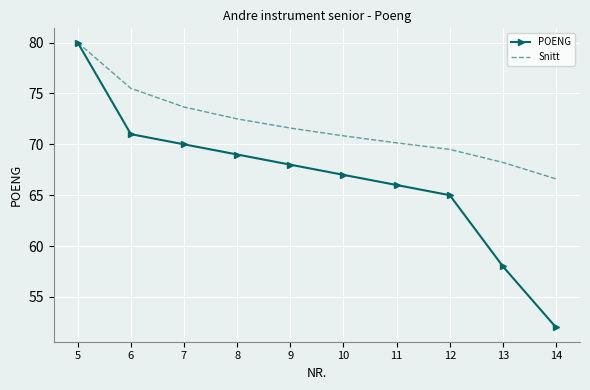

What is the average value of the POENG series?

66.6